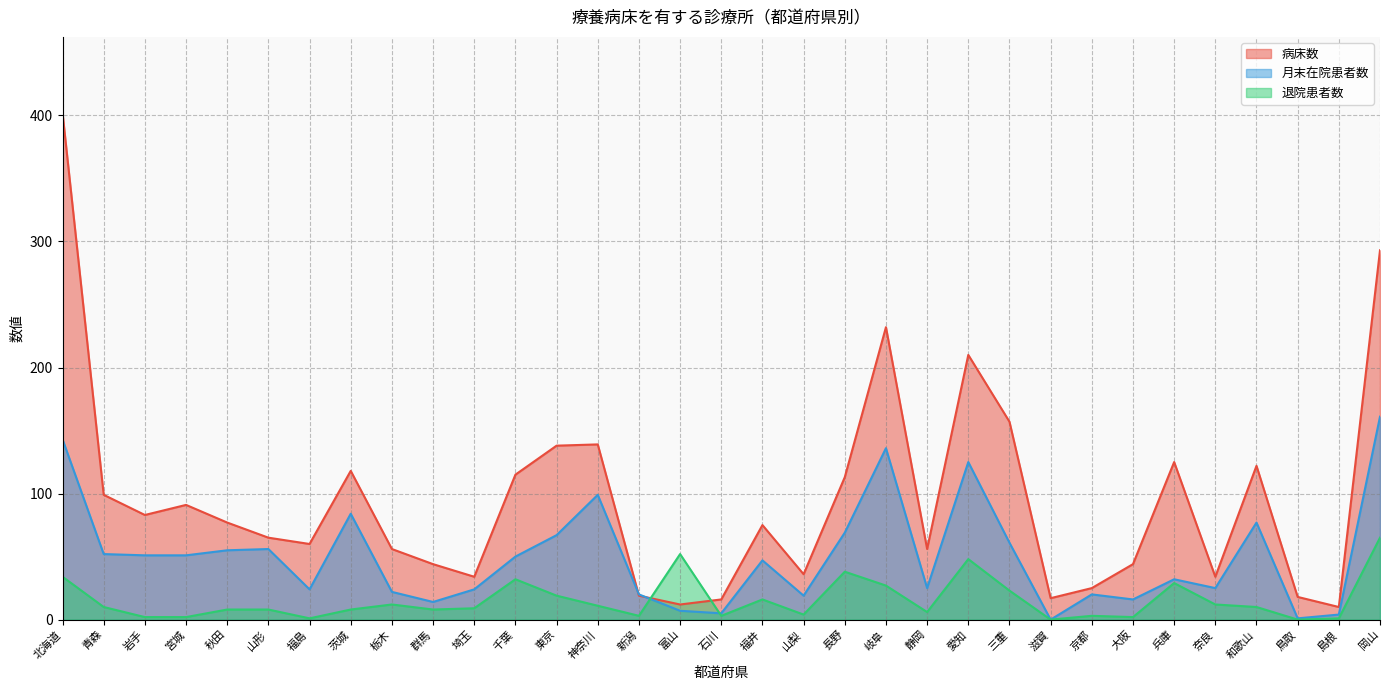

Where is the first local maximum for 病床数?

宮城